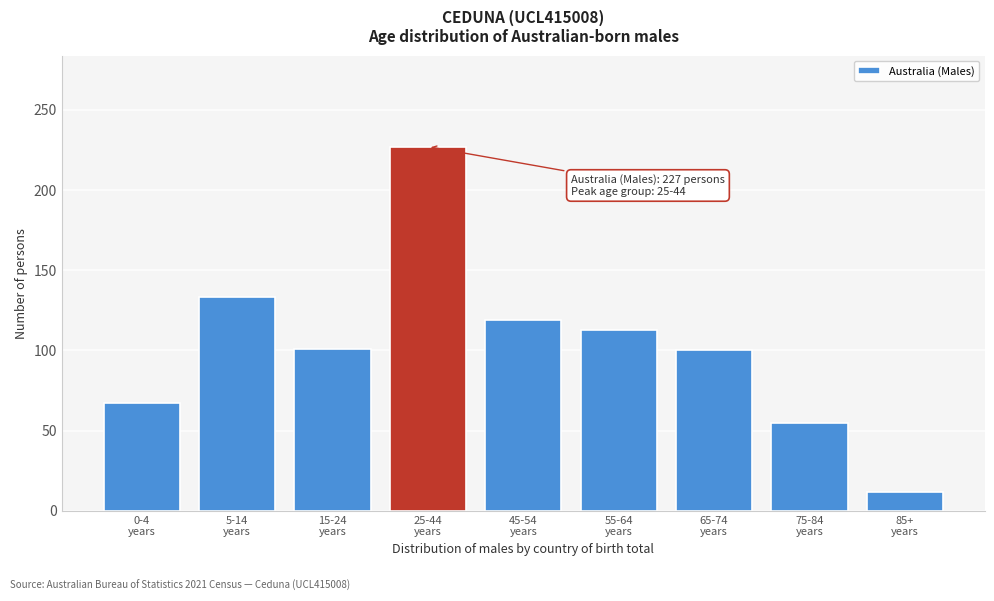

What is the value of the 1st bar from the left?

67